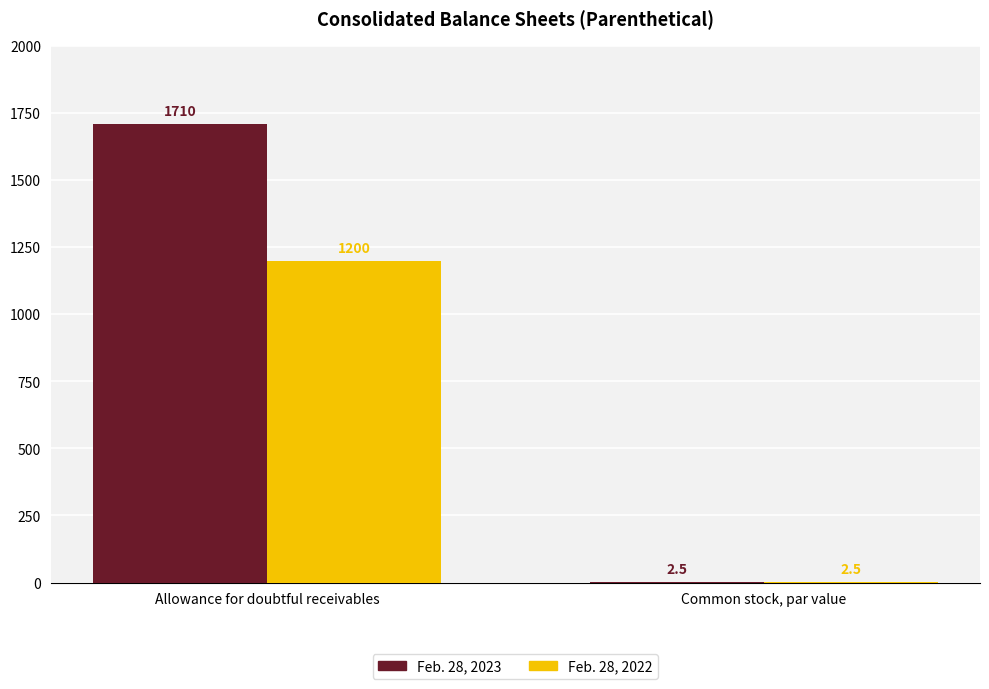

Which category has the highest value in the Feb. 28, 2022 series?

Allowance for doubtful receivables